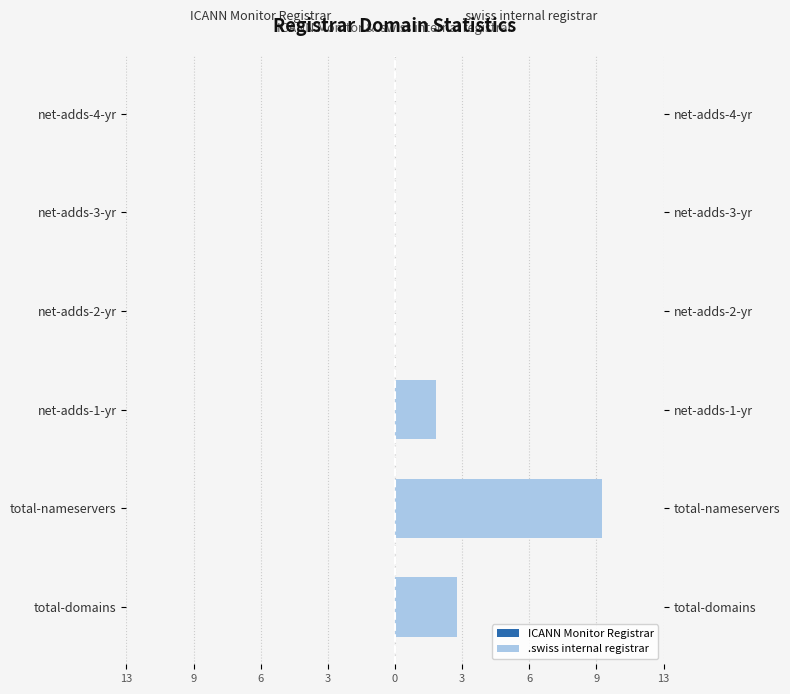

The value of ICANN Monitor Registrar at 3 is 0.3. True or false?

False